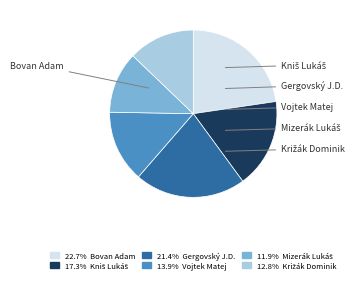

Is there a majority slice in this chart?

No